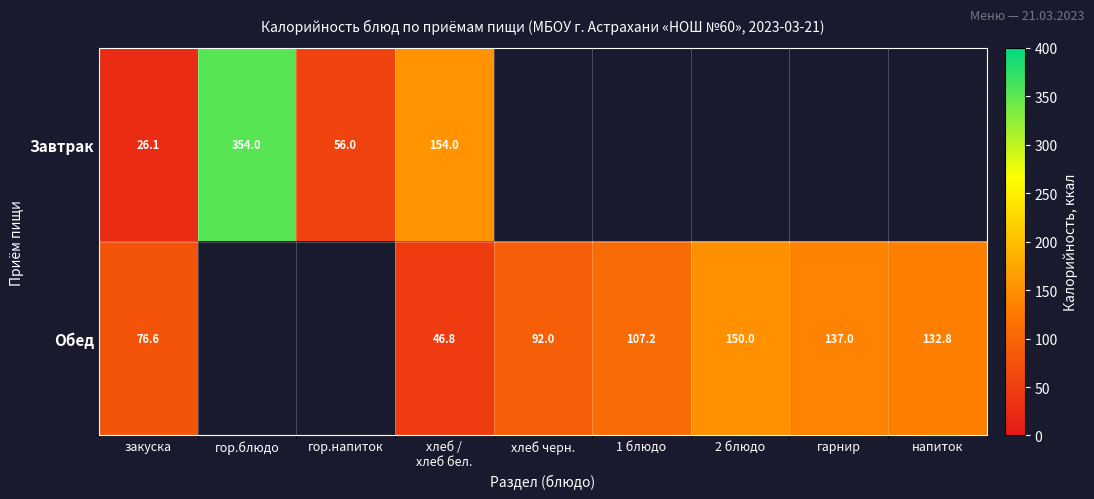

What is the difference between the Обед values at хлеб / хлеб бел. and напиток?

86.0